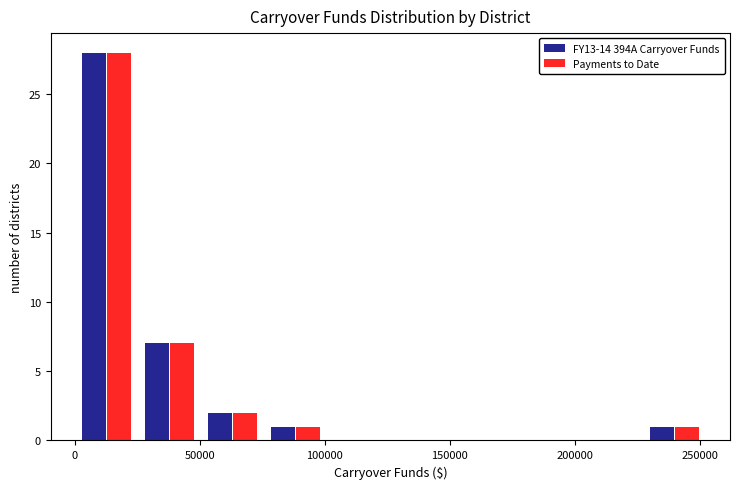

In the Payments to Date series, which range on the x-axis has the tallest bar?

0 to 25000